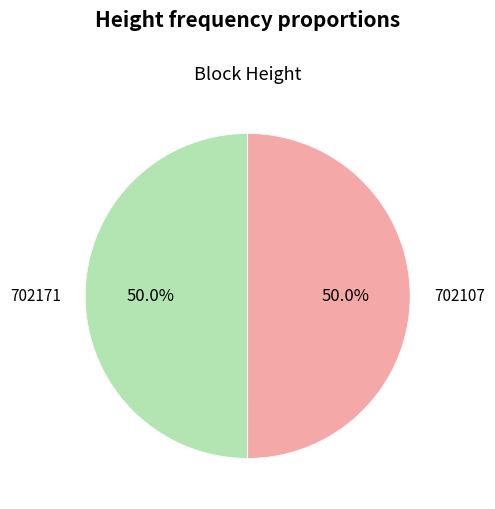

How many segments does this pie chart have?

2